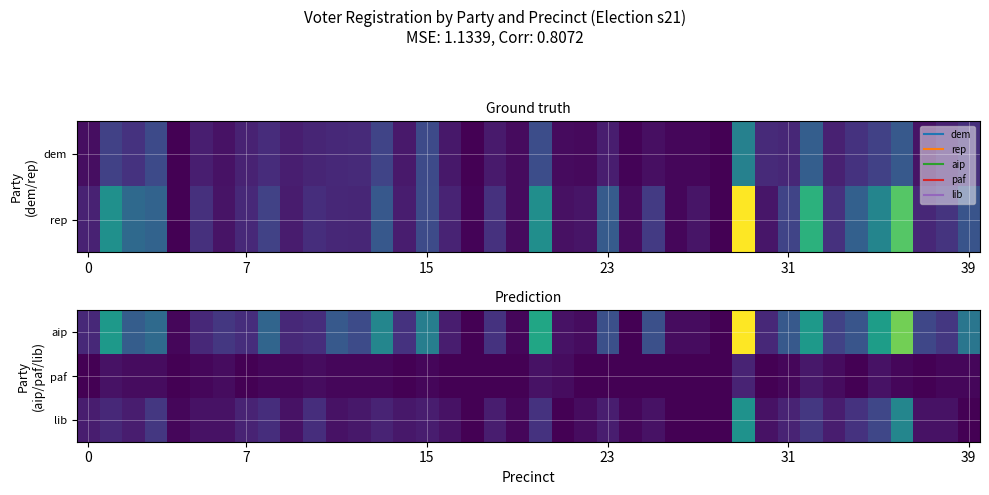

What is the greatest value displayed?

61